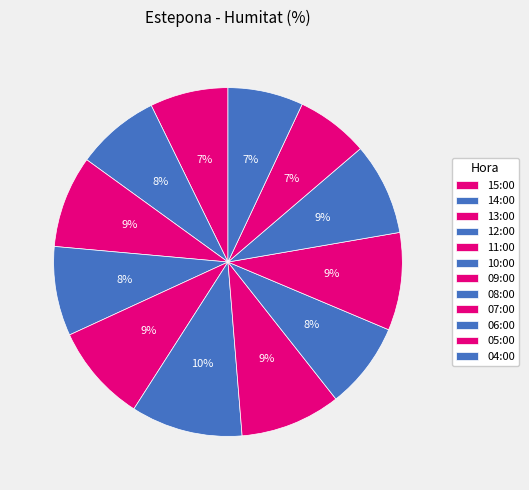

The 07:00 slice represents 1% of the pie. True or false?

False